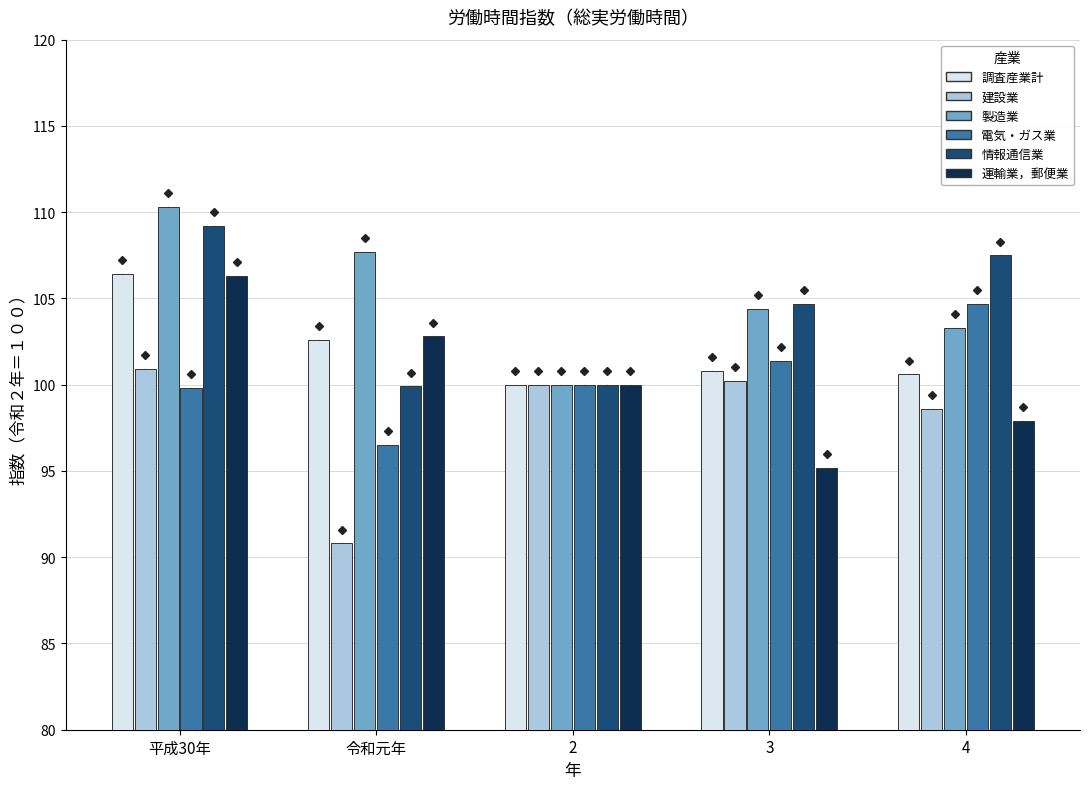

Between 令和元年 and 4, which series saw the biggest shift?

電気・ガス業